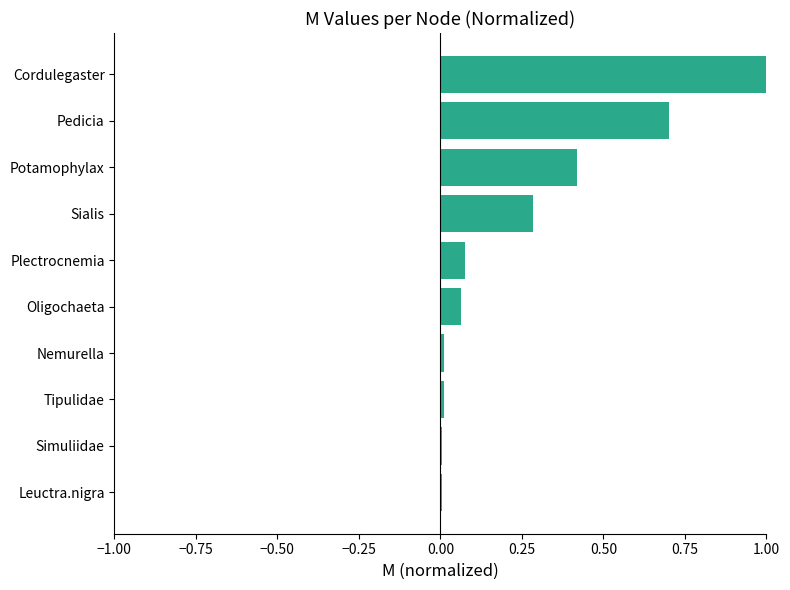

How many data points does each series have?

10